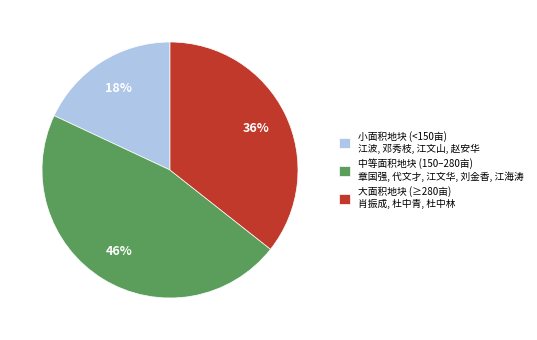

Between 大面积地块 (≥280亩) 肖振成, 杜中青, 杜中林 and 中等面积地块 (150–280亩) 章国强, 代文才, 江文华, 刘金香, 江海涛, which is larger?

中等面积地块 (150–280亩) 章国强, 代文才, 江文华, 刘金香, 江海涛